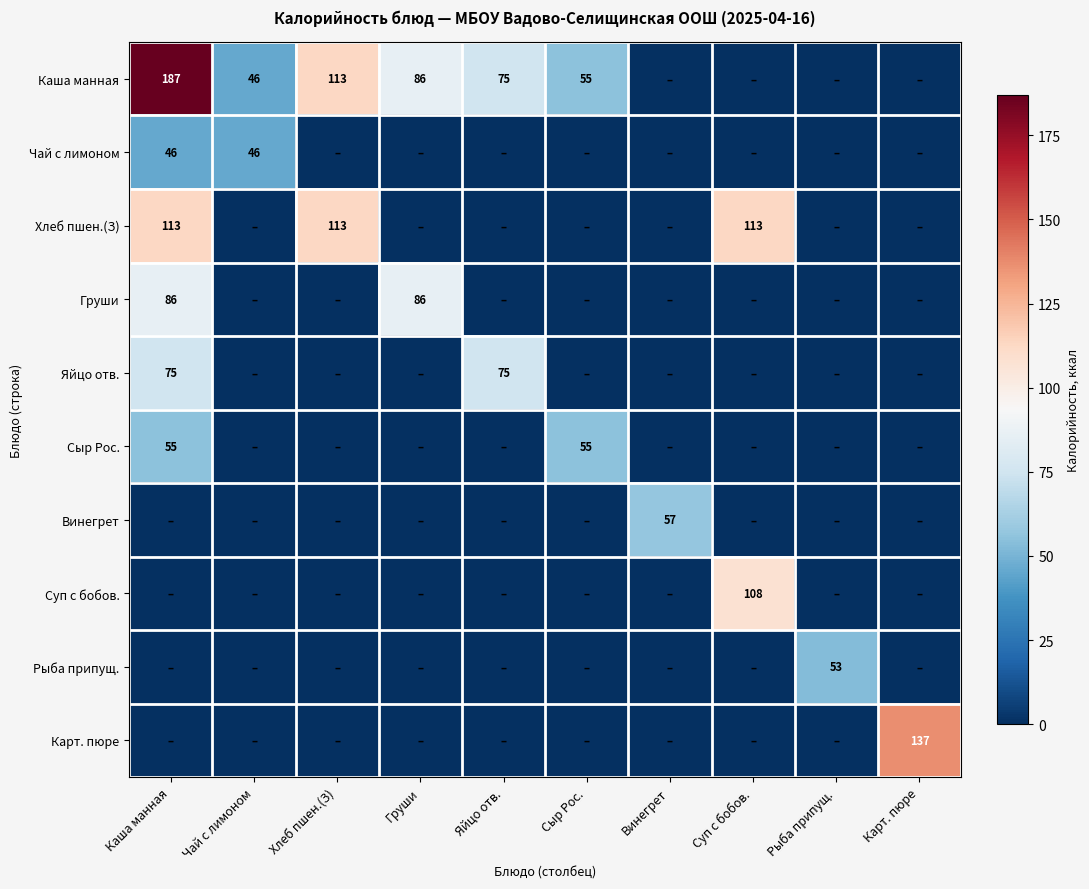

How many distinct data groups are displayed?

10